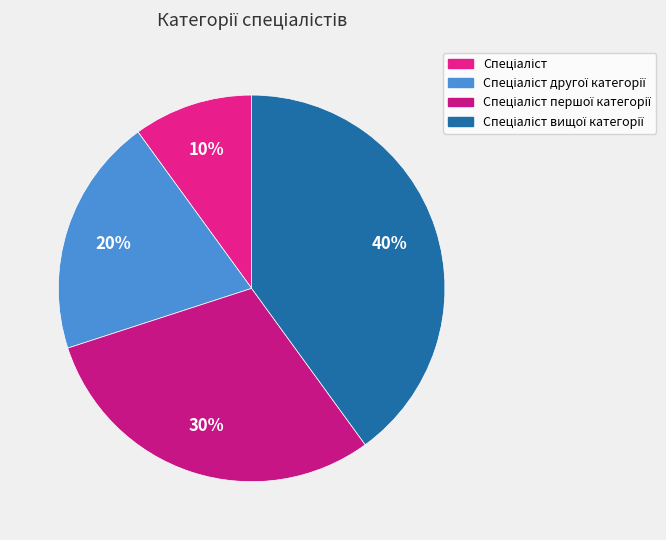

Count the number of slices in the pie.

4